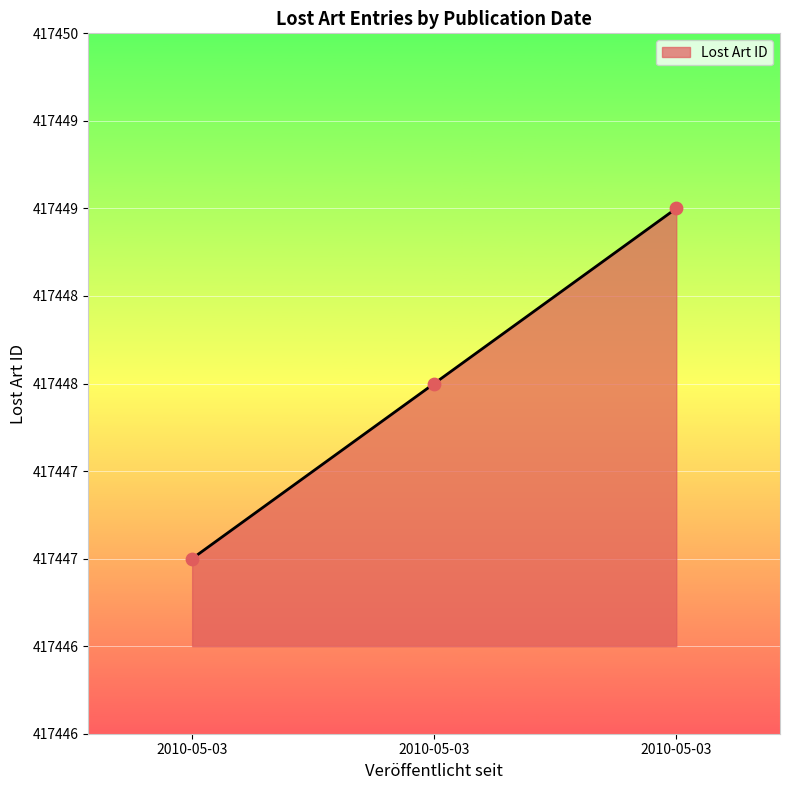

What is the change in value from 2010-05-03 to 2010-05-03?

+2